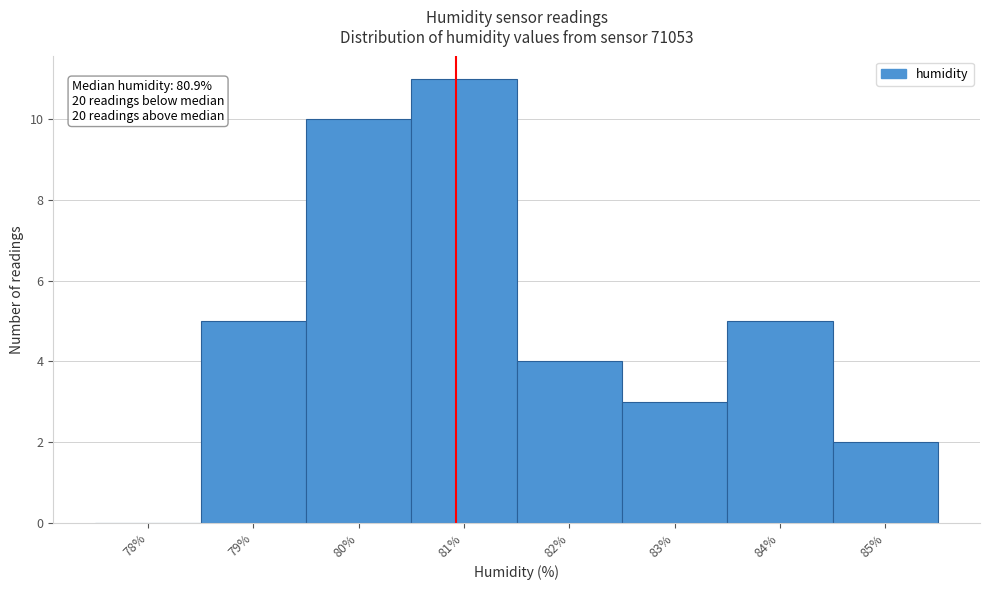

Over which range of the x-axis is the bar tallest?

80.5 to 81.5